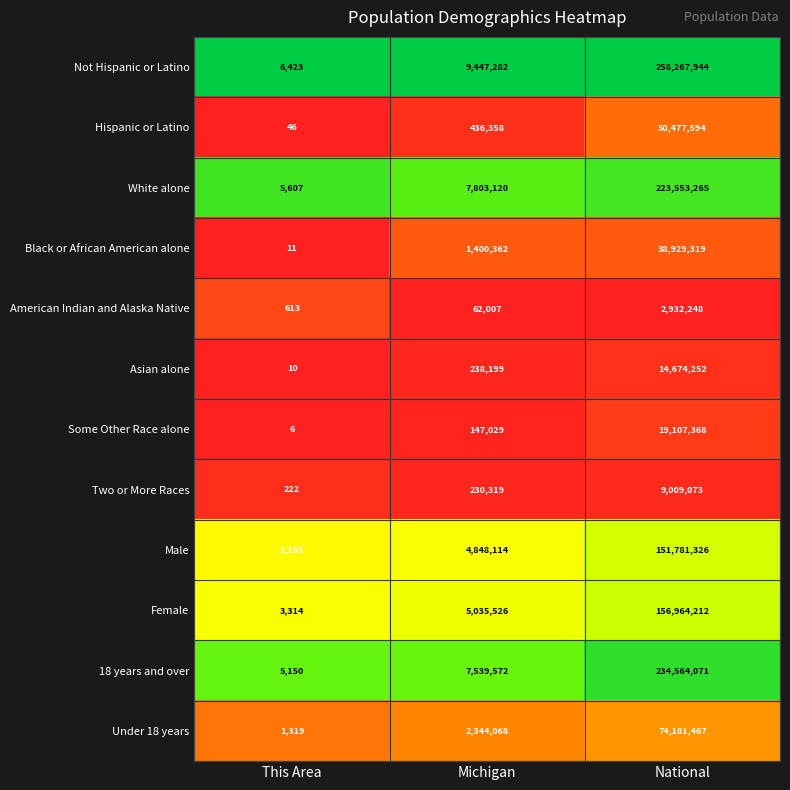

What is the difference between the Male values at National and This Area?

151778171